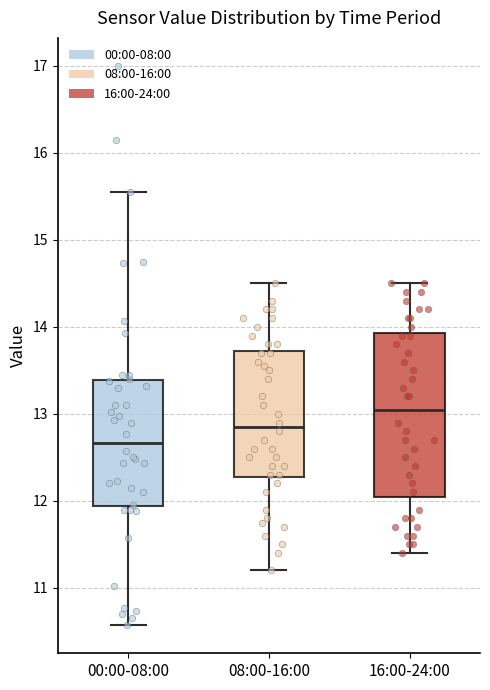

Where is the lower edge of the box for 08:00-16:00 on the y-axis? The values are not printed on the chart, so give them approximately, as read against the axis.

12.3